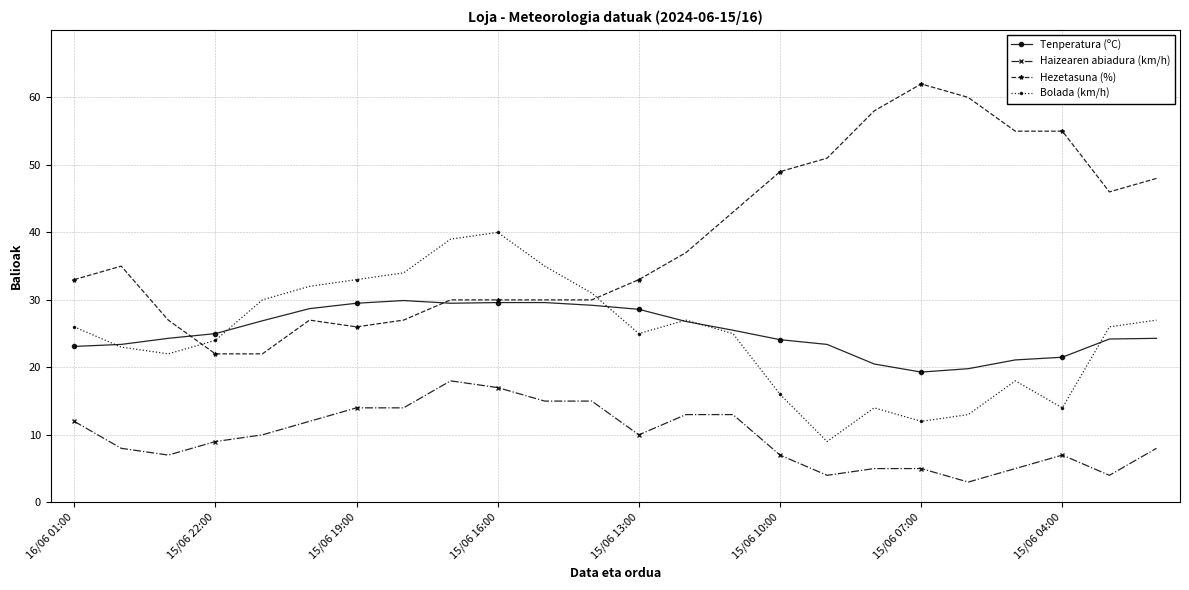

What is the value of the Haizearen abiadura (km/h) point at the 22nd from the left?

7.0